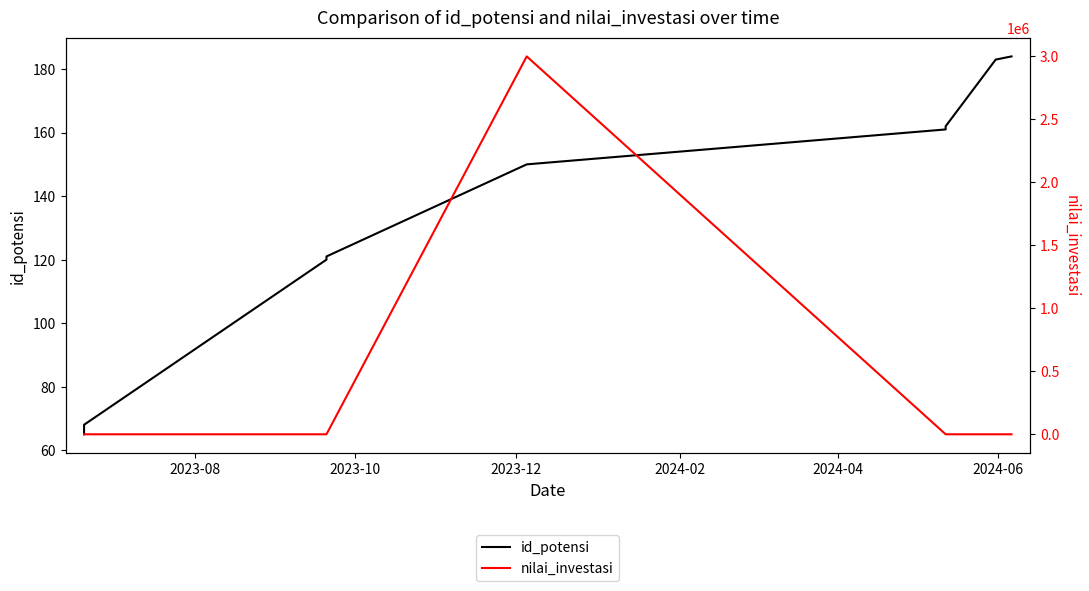

Which series has the largest total across all categories?

nilai_investasi